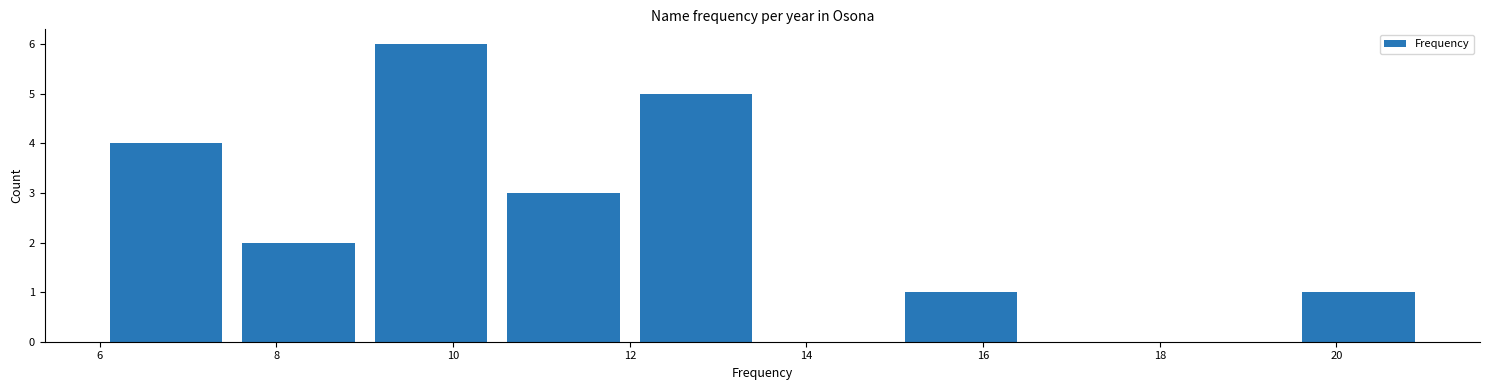

Reading left to right, transcribe this chart: for each bar, give the range it covers on the x-axis and its height. Neither the bar edges nor the heights are printed on the chart, so give them approximately, as read against the axes.

6.0 to 7.5: 4
7.5 to 9.0: 2
9.0 to 10.5: 6
10.5 to 12.0: 3
12.0 to 13.5: 5
13.5 to 15.0: 0
15.0 to 16.5: 1
16.5 to 18.0: 0
18.0 to 19.5: 0
19.5 to 21.0: 1